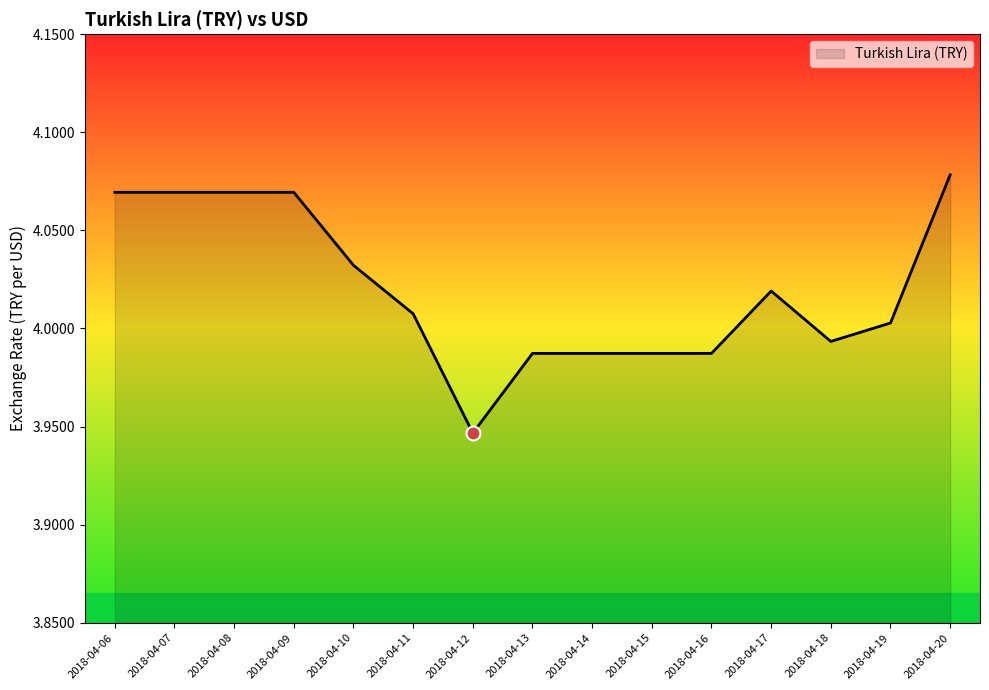

Which category has the lowest value across all series?

2018-04-12